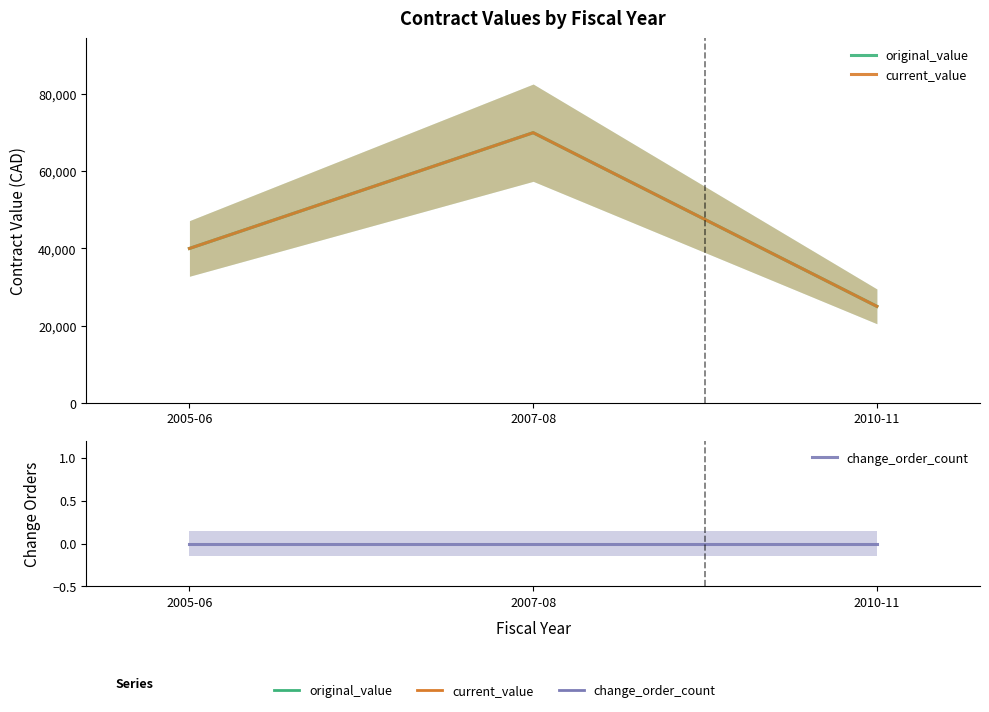

What are all the series names shown in the legend?

original_value, current_value, change_order_count